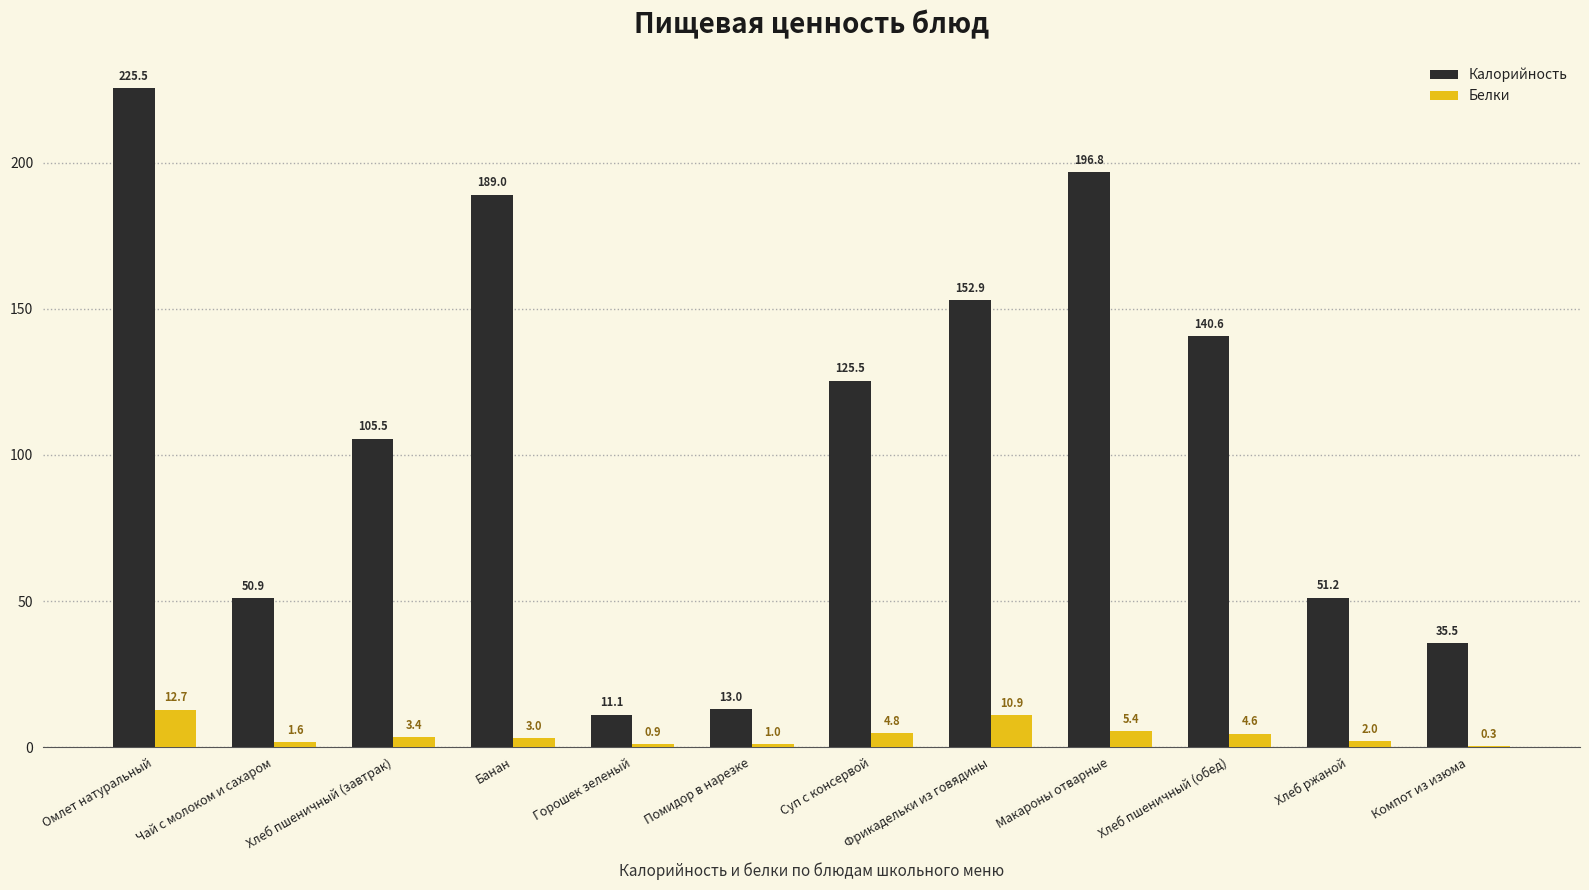

Between Хлеб пшеничный (завтрак) and Суп с консервой, which series saw the biggest shift?

Калорийность